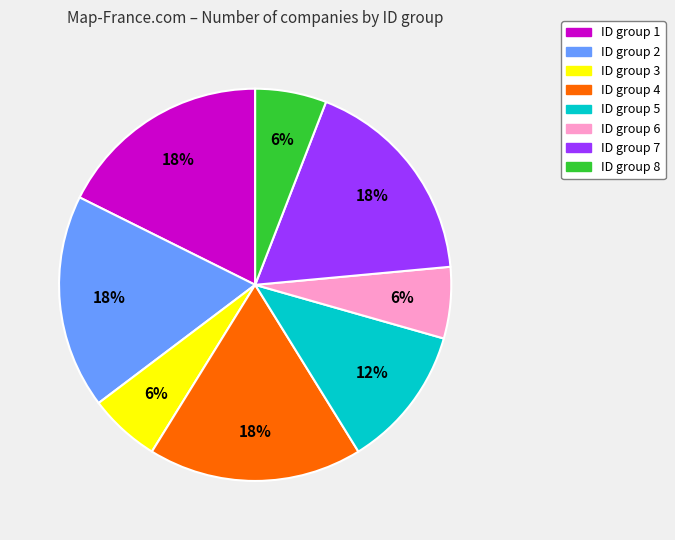

To the nearest percent, what is the average slice percentage?

12%